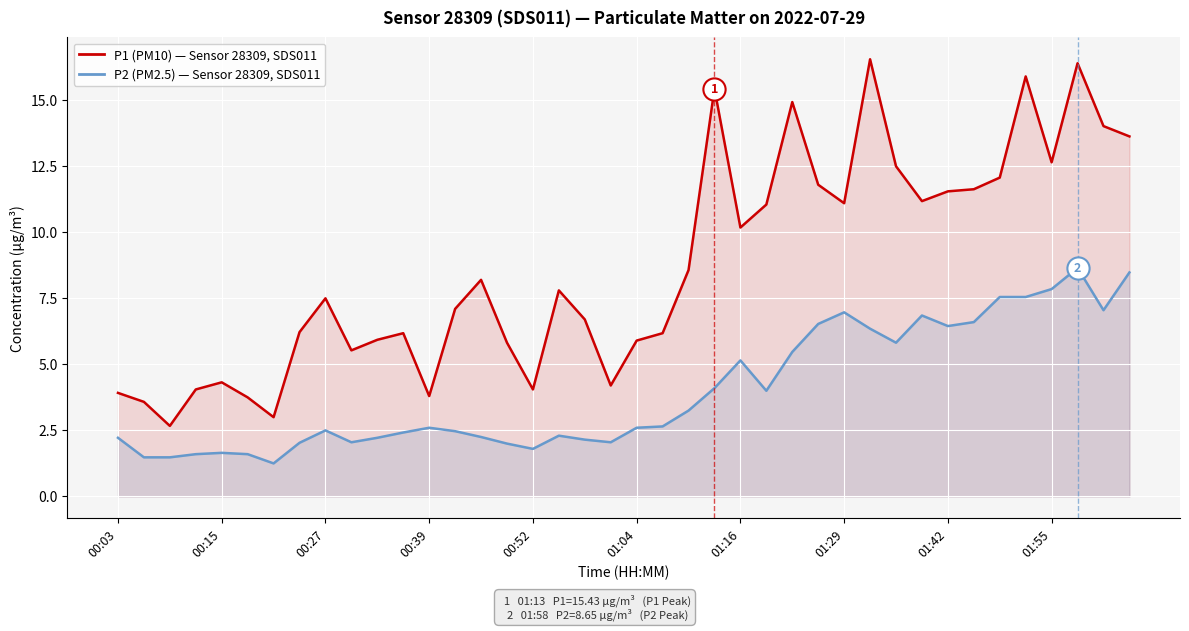

How many series are shown in this chart?

2